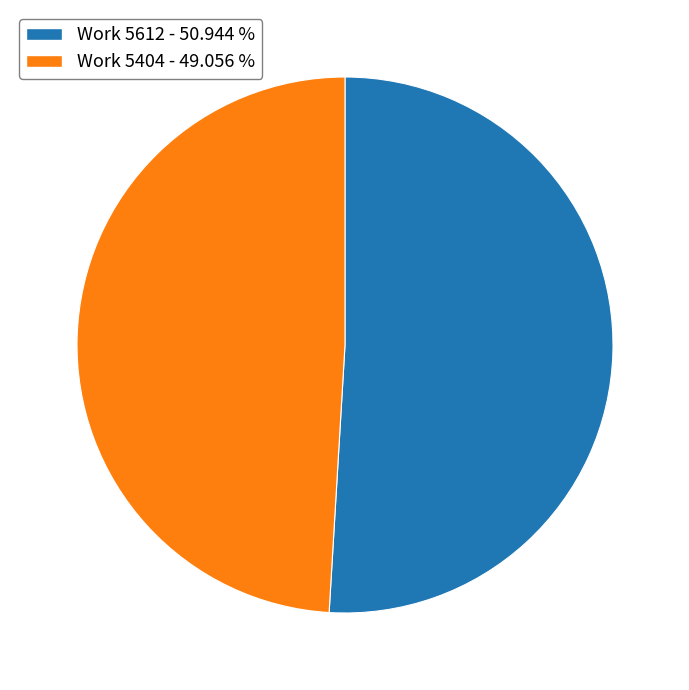

What is the majority slice?

Work 5612